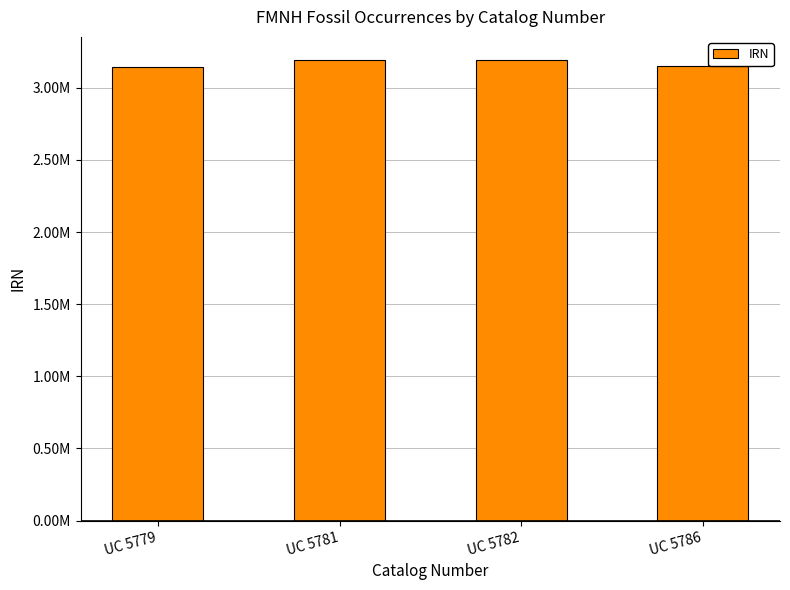

Does the chart contain any negative values?

No